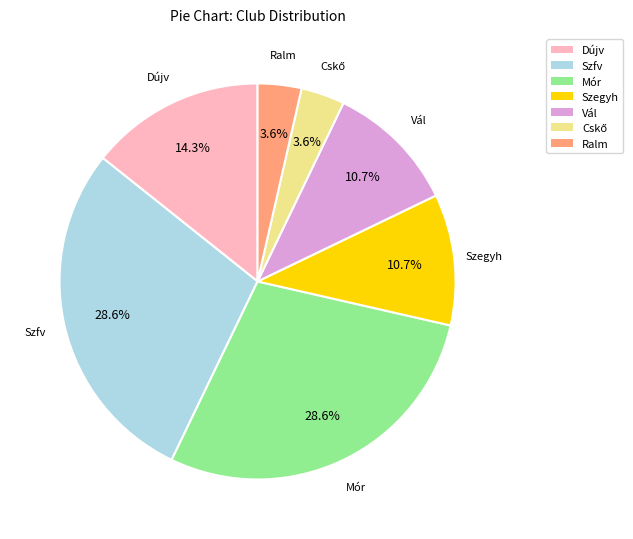

What portion of the pie excludes Mór?

71.4%